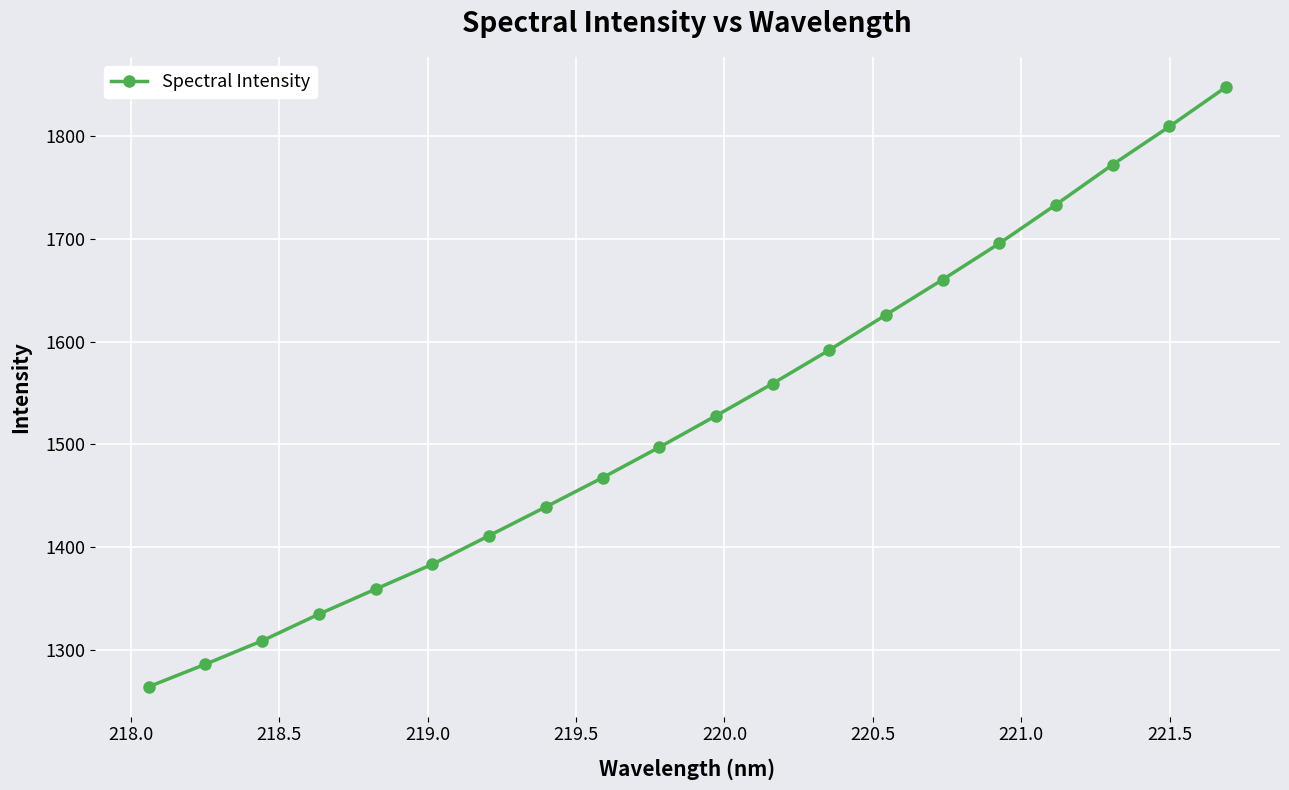

What is the maximum value shown in the chart?

1847.8